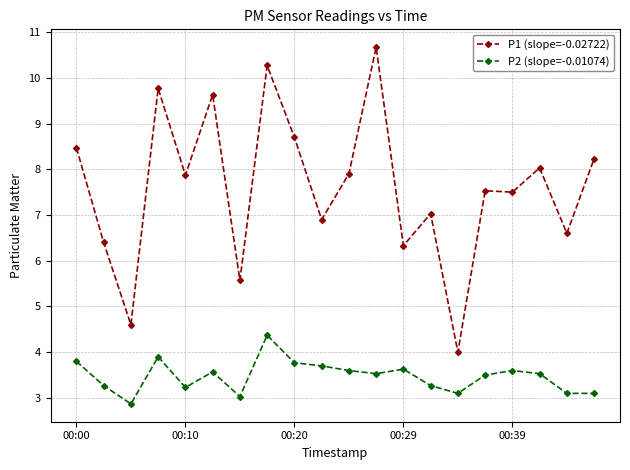

True or false: P2 (slope=-0.01074) and P1 (slope=-0.02722) intersect in this chart.

False